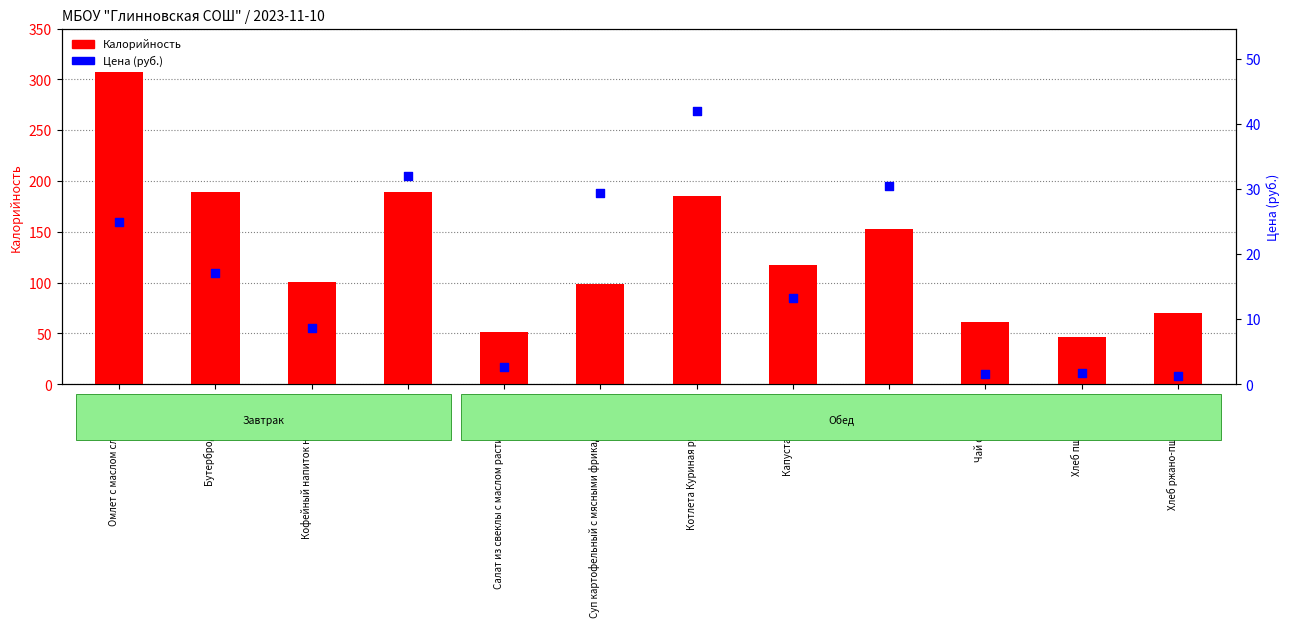

At how many categories does at least one series exceed 284?

1